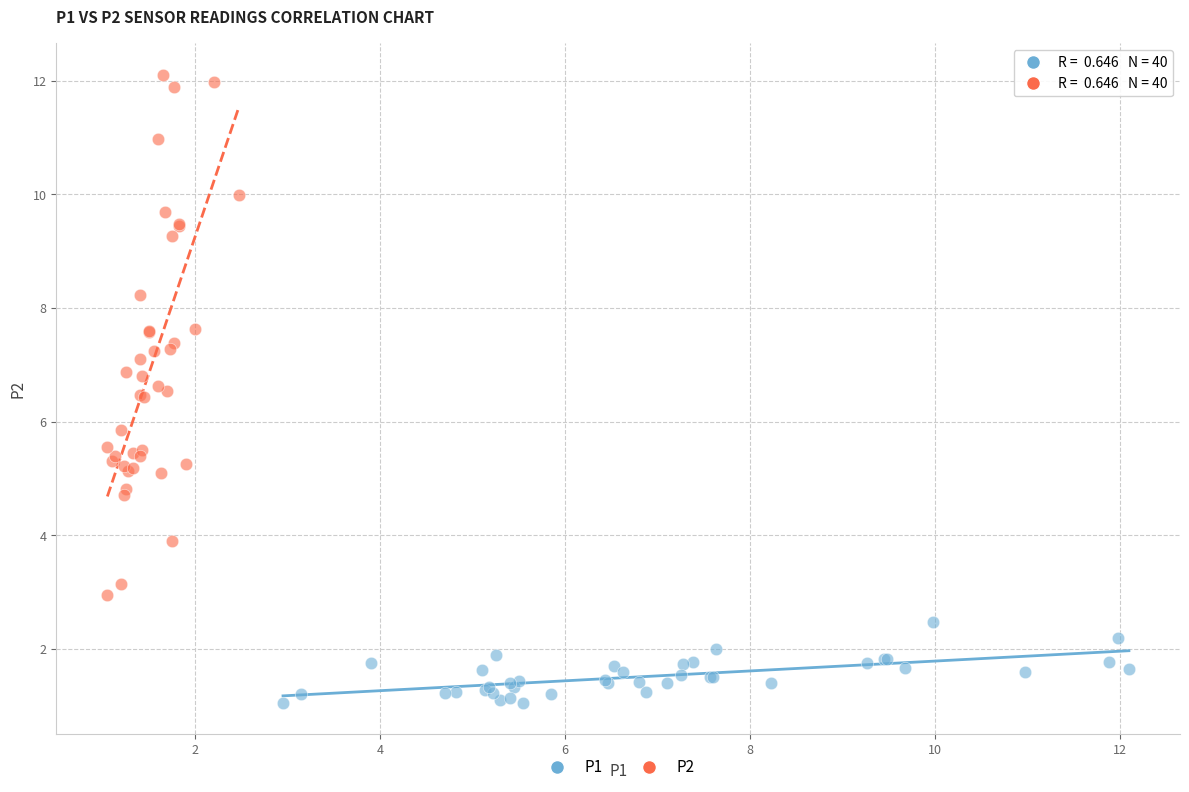

Which series has the widest spread of Y values?

P2